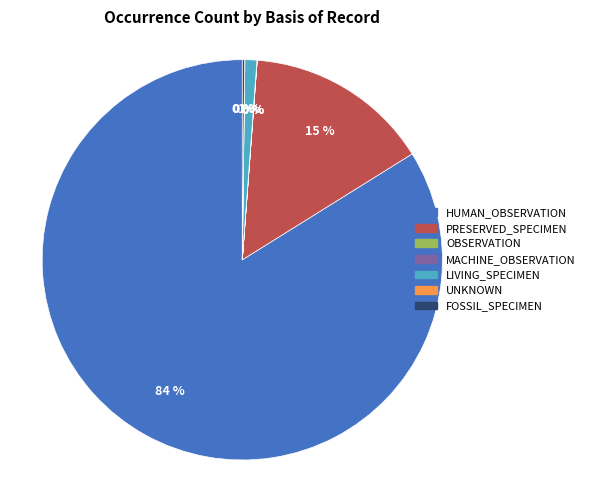

To the nearest percent, what is the average slice percentage?

14%